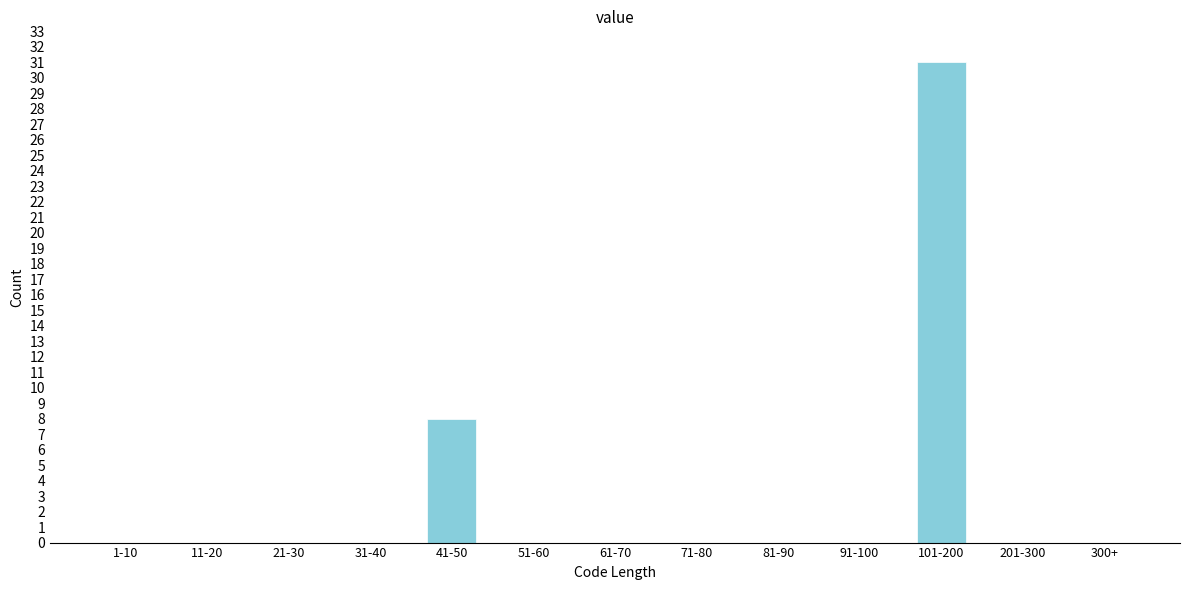

Reading left to right, list all the values displayed in this chart.

1-10=0	11-20=0	21-30=0	31-40=0	41-50=8	51-60=0	61-70=0	71-80=0	81-90=0	91-100=0	101-200=31	201-300=0	300+=0